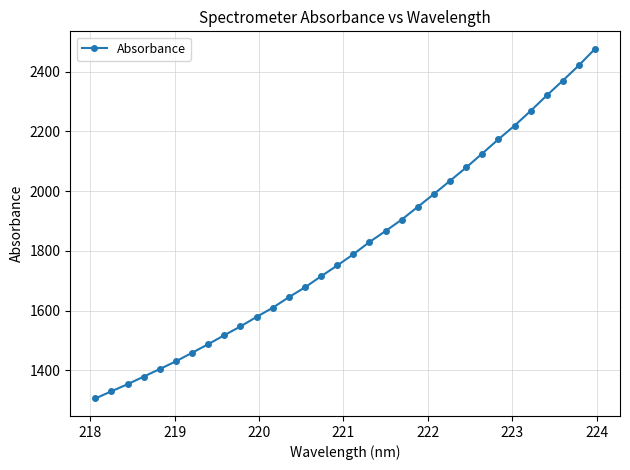

What is the value of the 22nd point from the left?

1990.1